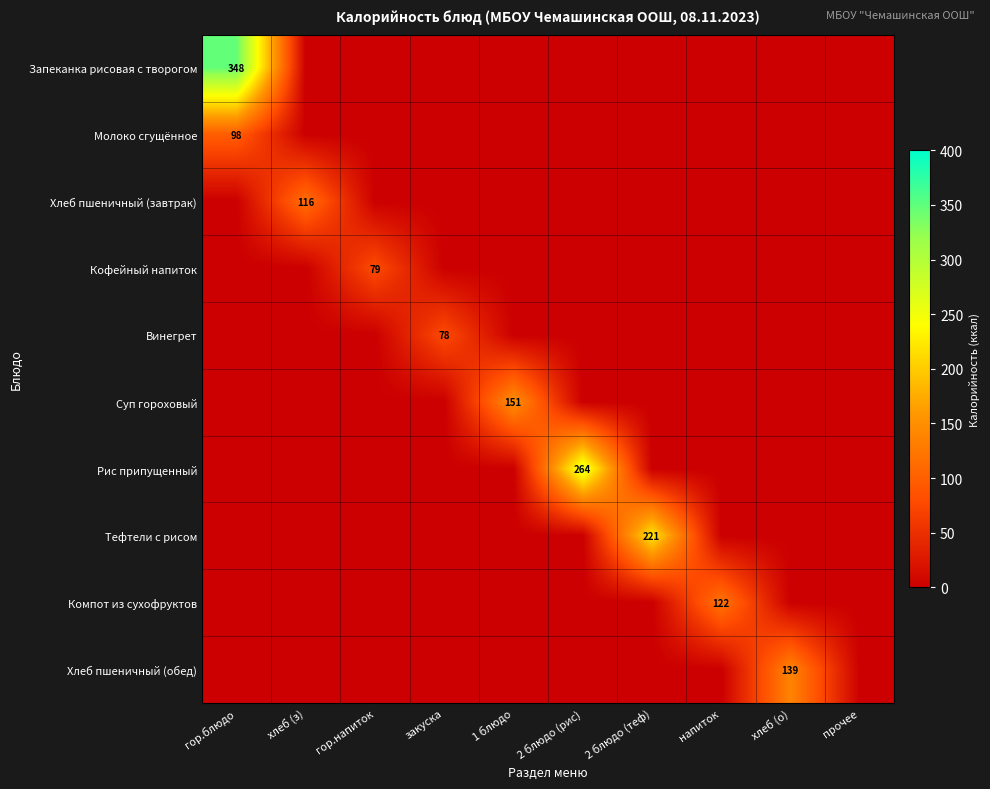

How many categories are shown in the chart?

10